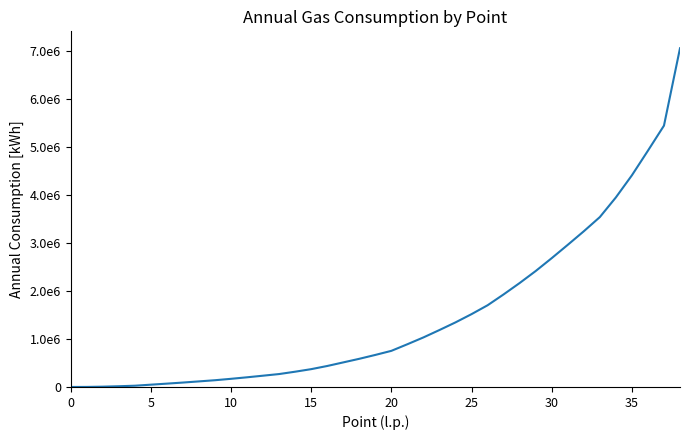

Is this an area chart (filled region under the line)?

No